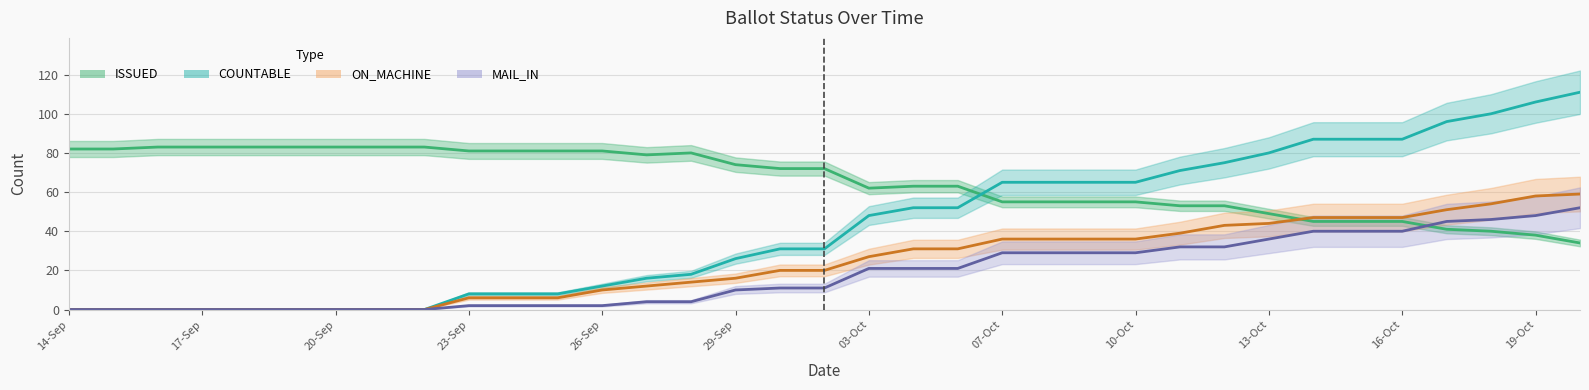

At how many categories does at least one series exceed 60?

35